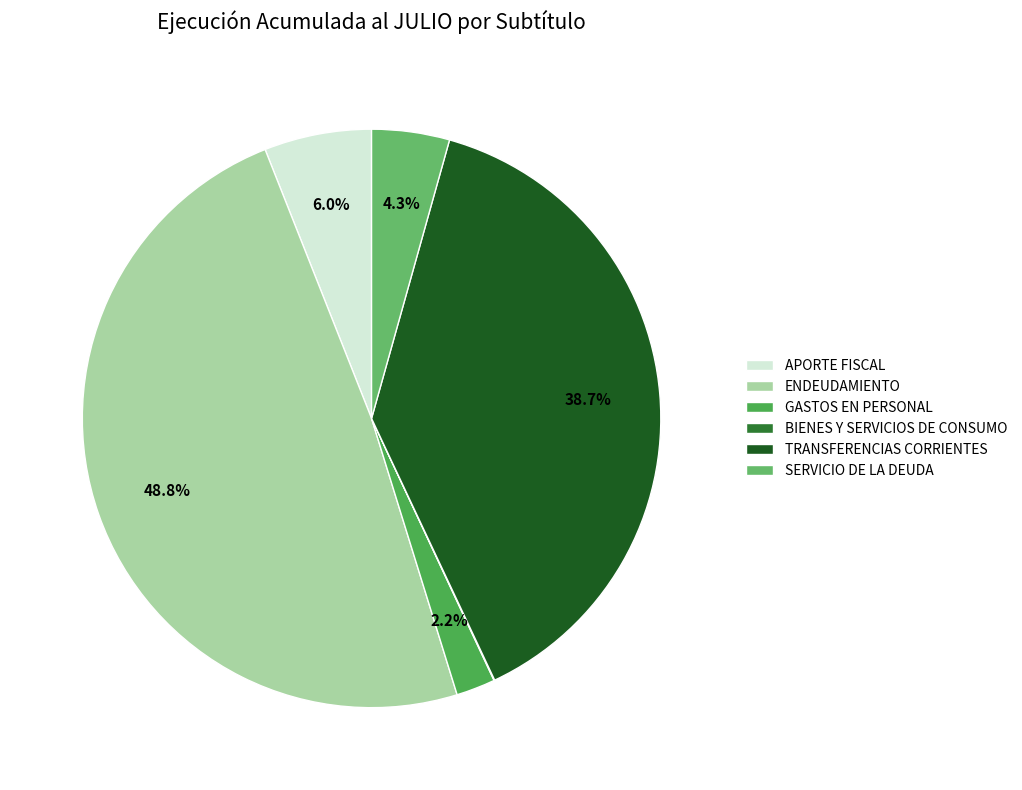

Is there a majority slice in this chart?

No